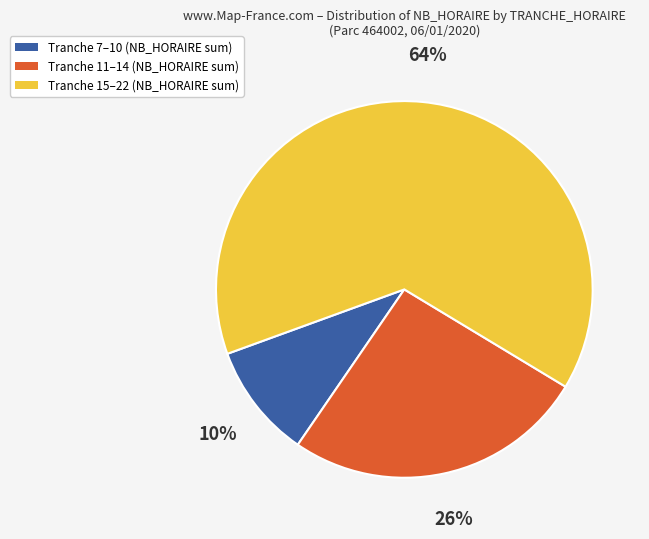

To the nearest percent, what portion does Tranche 11–14 (NB_HORAIRE sum) represent?

26%